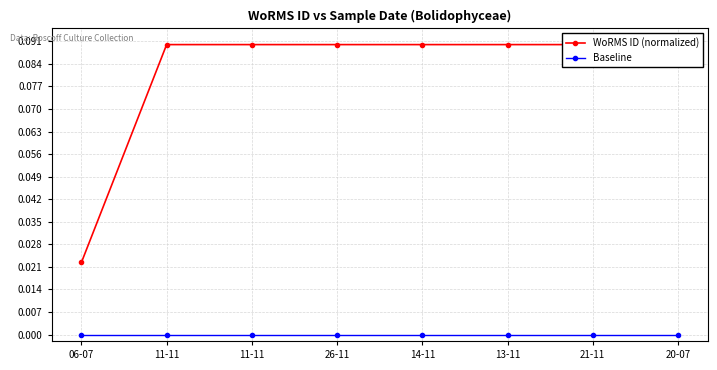

At which label is WoRMS ID (normalized) closest to 0?

06-07